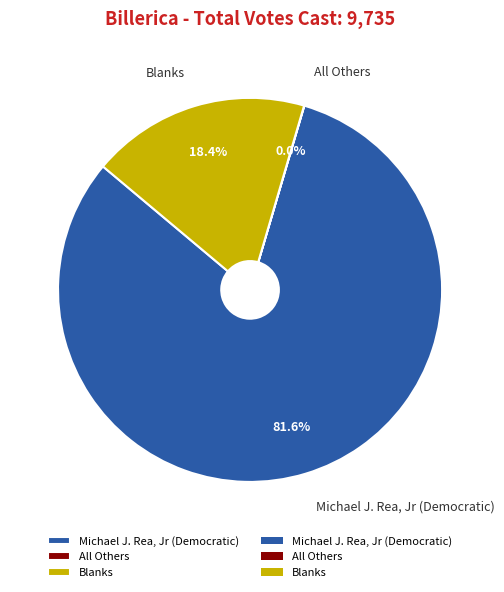

Which slice is the largest?

Michael J. Rea, Jr (Democratic)